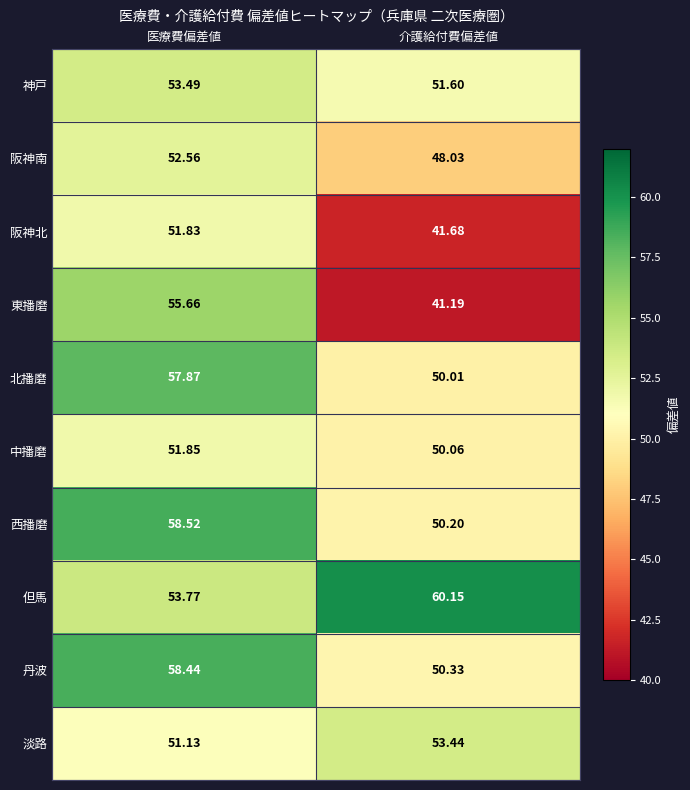

Which label corresponds to the largest value in the chart?

介護給付費偏差値